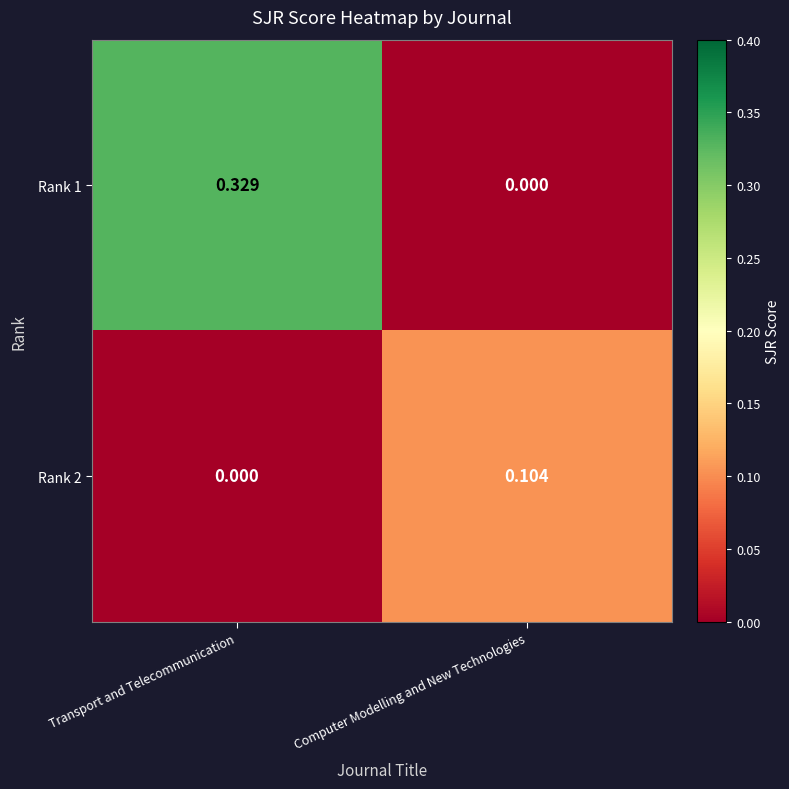

Where is Rank 2 nearest to the value 0?

Transport and Telecommunication